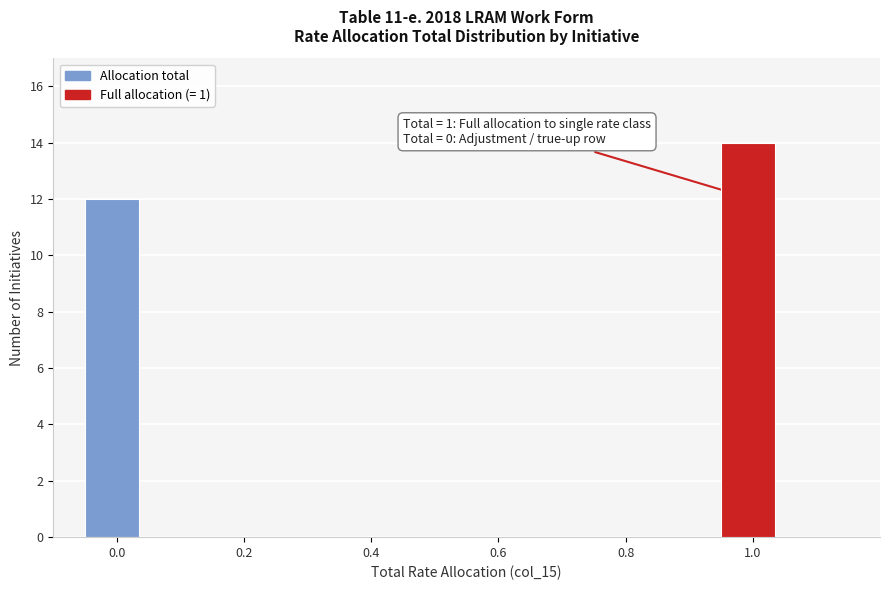

Over which range of the x-axis is the bar tallest?

0.95 to 1.05